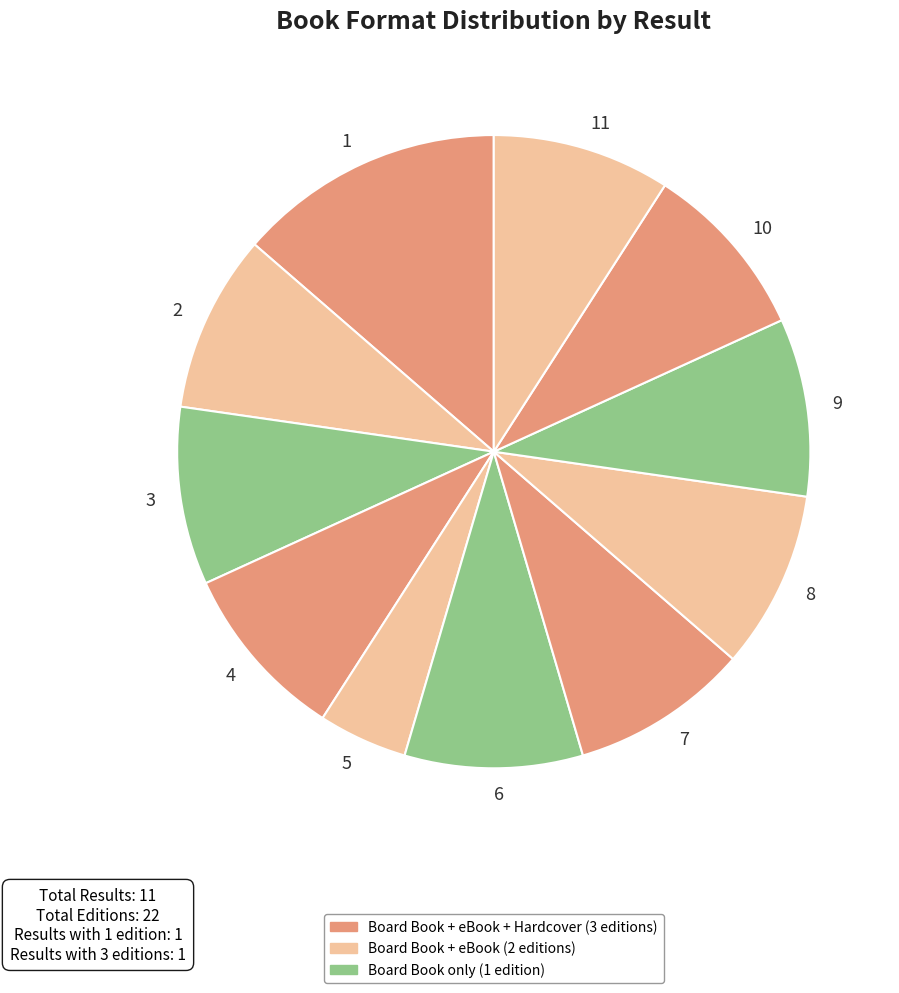

Is the sum of 1 and 4 greater than half?

No